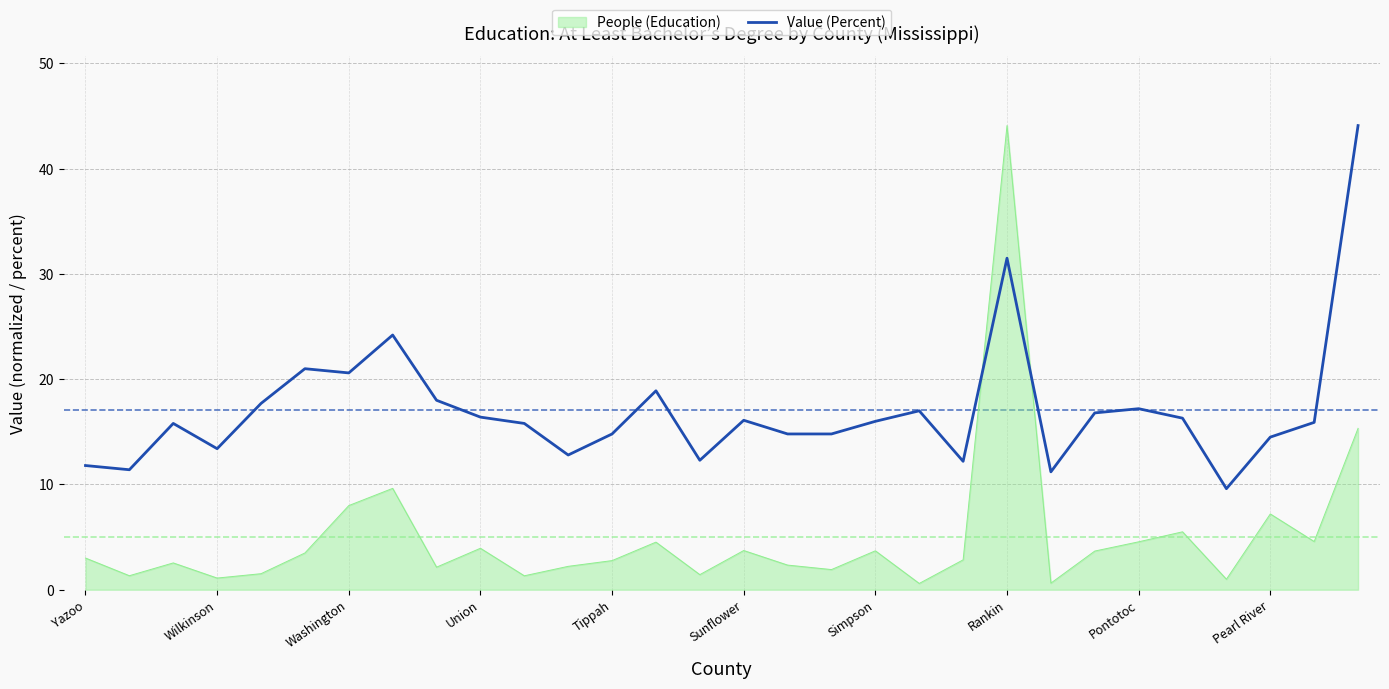

List the series in order of their overall mean, lowest first.

People (Education), Value (Percent)